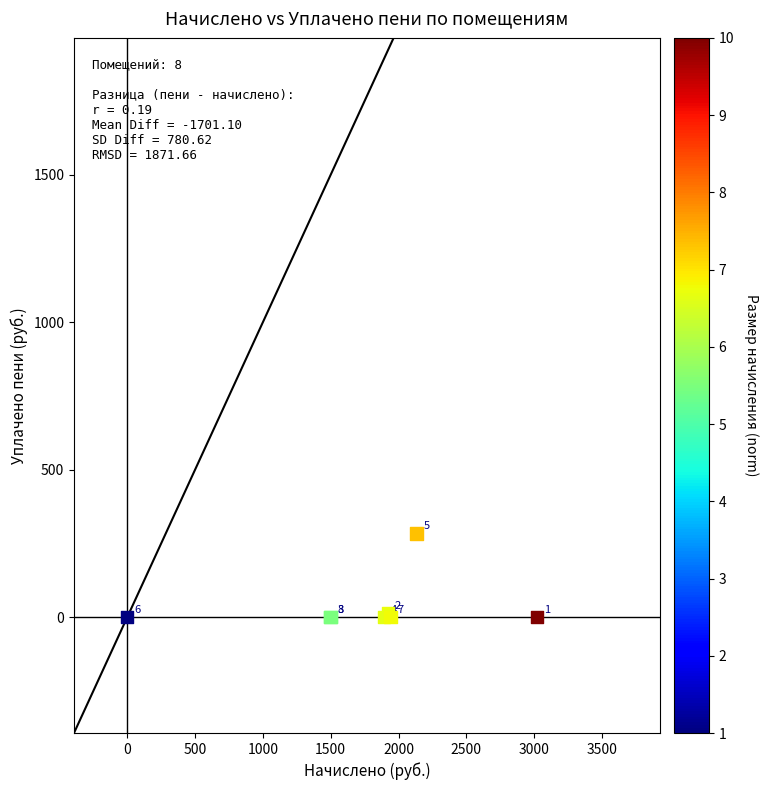

What Y value in the scatter plot is closest to 142?

12.2